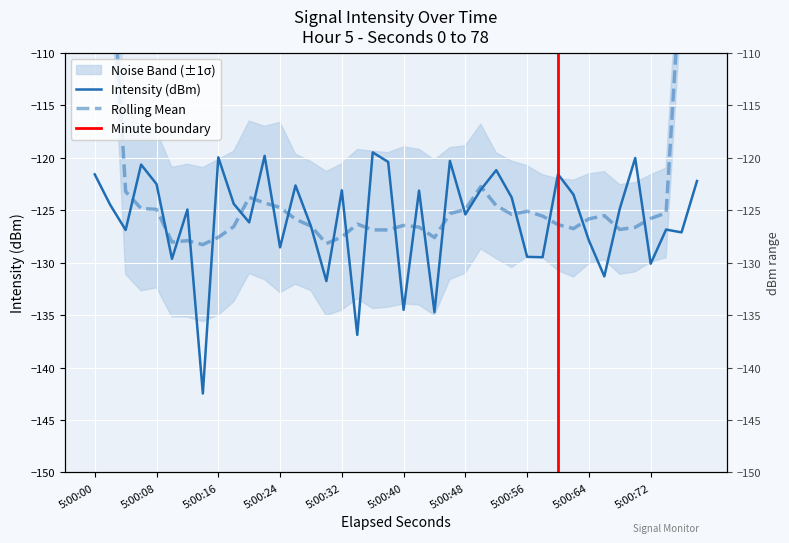

What is the maximum value shown in the chart?

-119.5